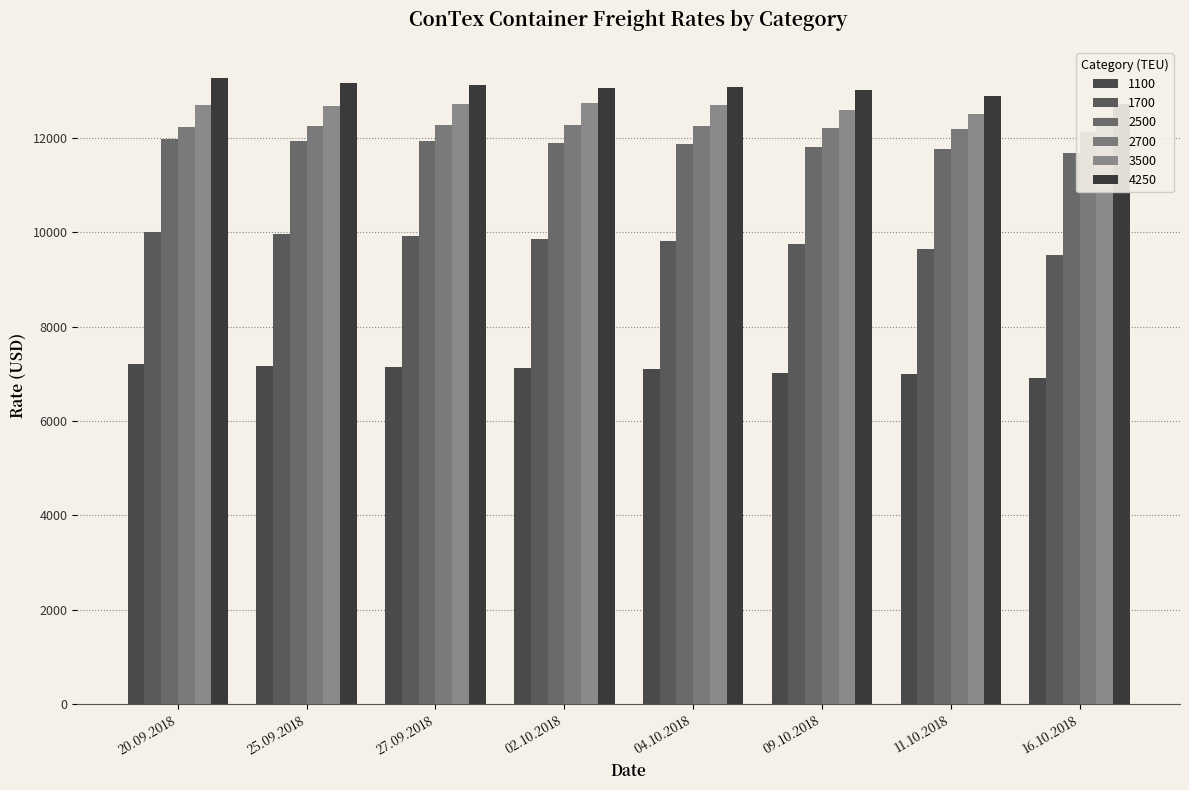

What is the difference between the maximum and minimum values in the 4250 series?

534